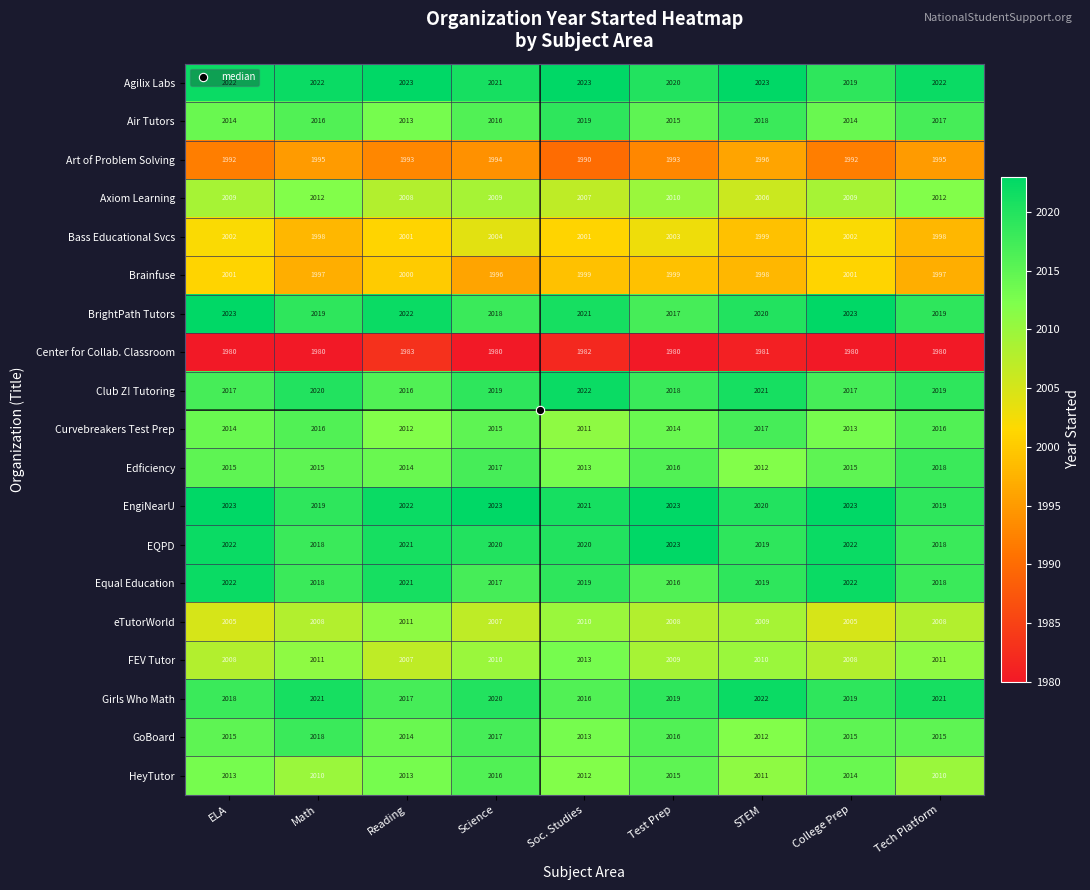

What is the approximate value of Agilix Labs at Science?

2021